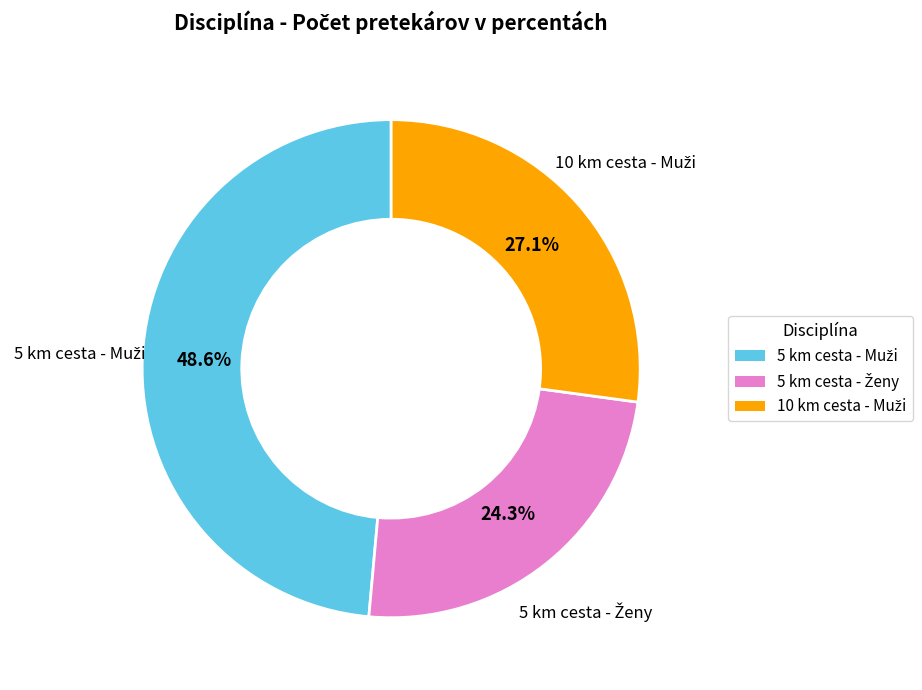

Is there any slice that represents more than half of the pie?

No